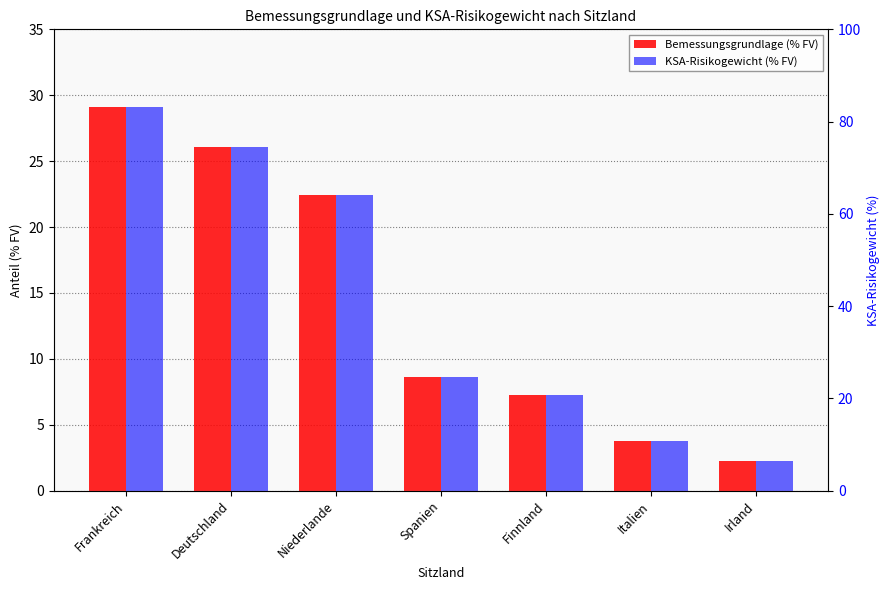

What is the difference between the Bemessungsgrundlage (% FV) values at Spanien and Frankreich?

20.5